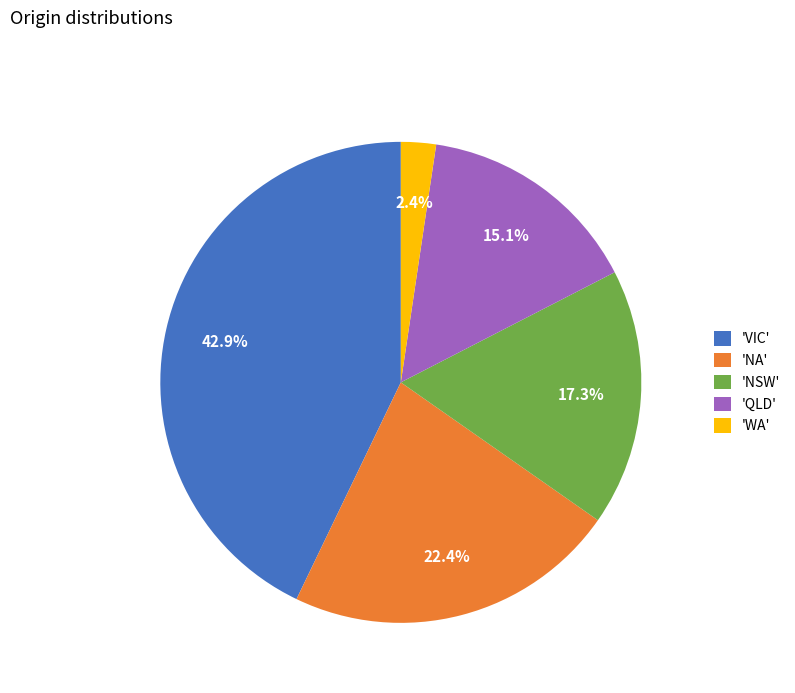

Which has a higher value, 'NA' or 'NSW'?

'NA'